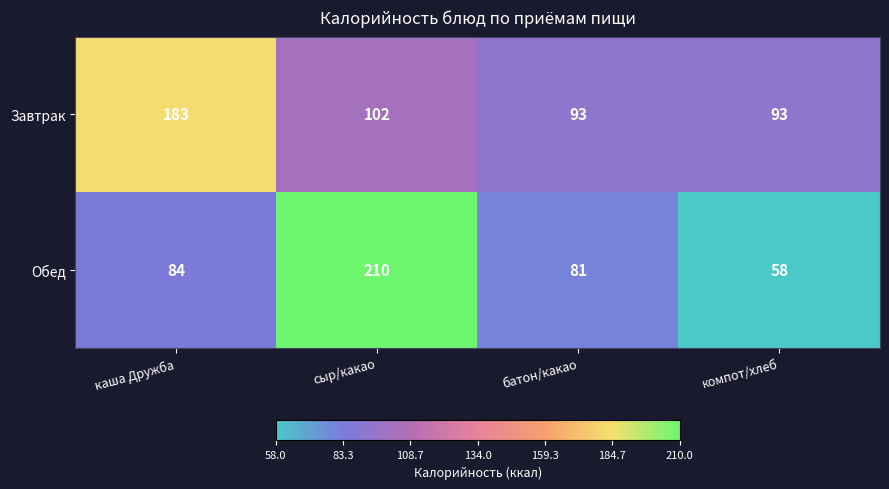

What is the smallest value displayed?

58